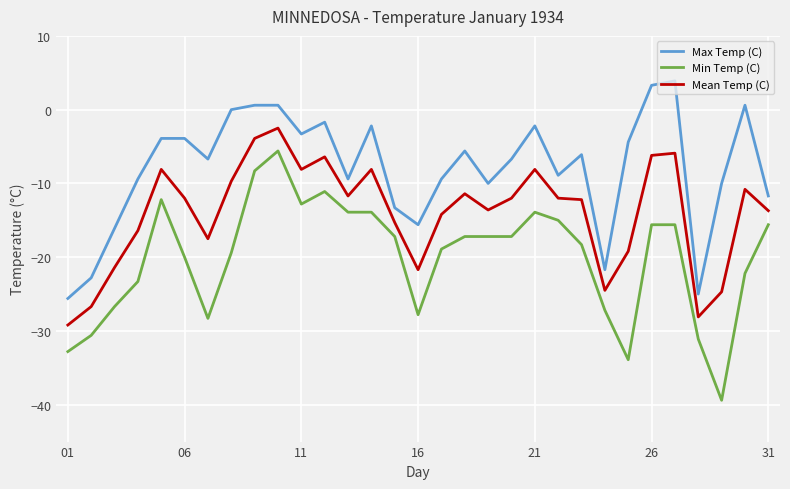

What is the maximum value for Min Temp (C)?

-5.6